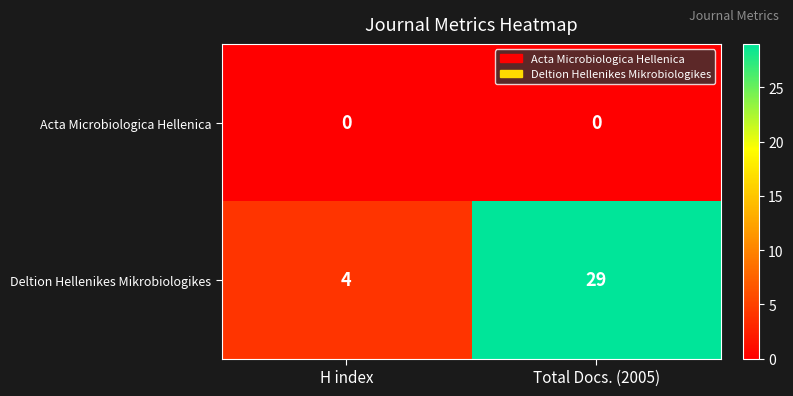

Which series changed the most between H index and Total Docs. (2005)?

Deltion Hellenikes Mikrobiologikes